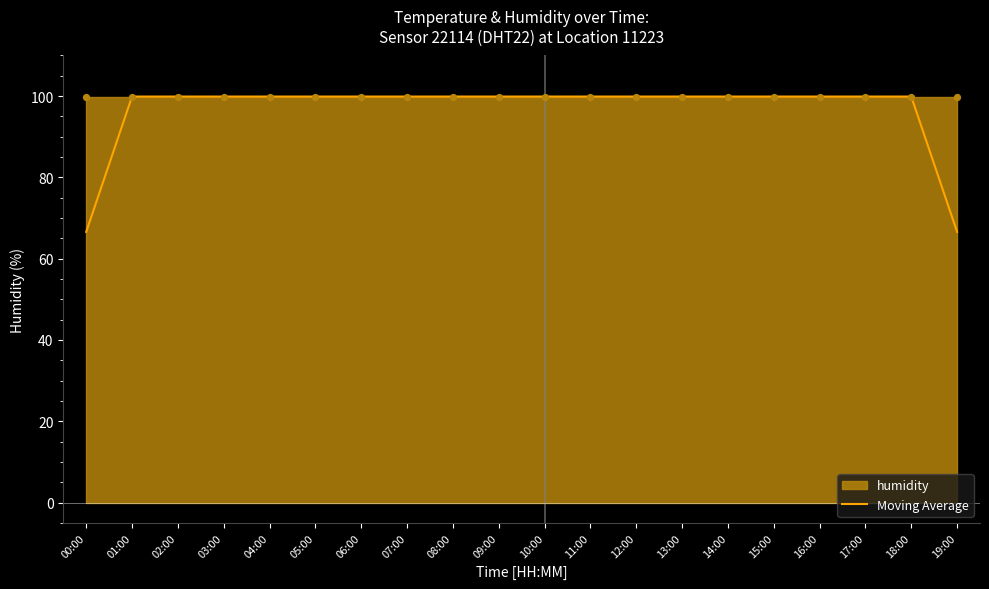

What is the maximum value for Moving Average?

99.9